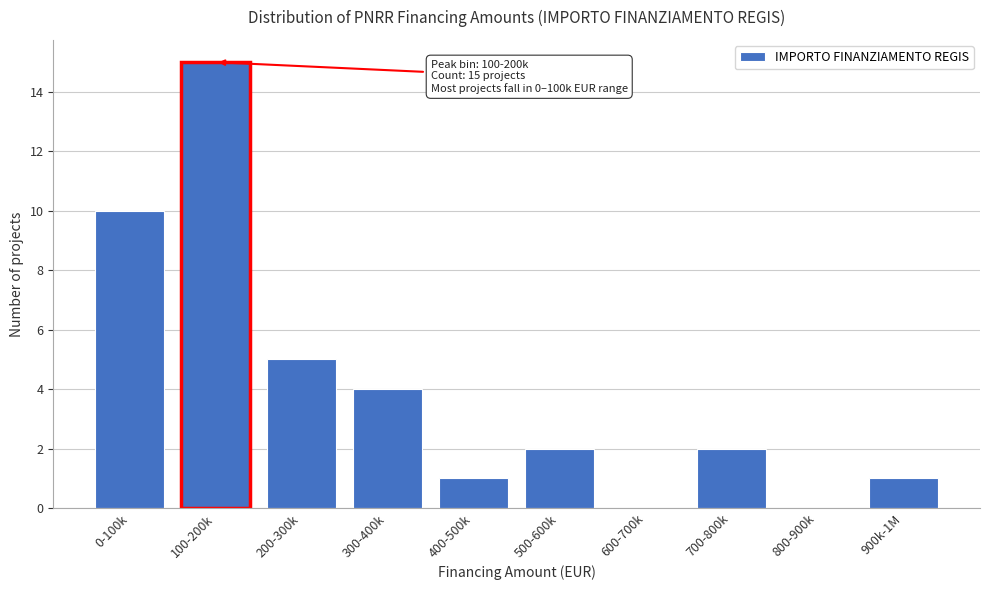

Reading left to right, extract all data points from this chart.

0-100k=10	100-200k=15	200-300k=5	300-400k=4	400-500k=1	500-600k=2	600-700k=0	700-800k=2	800-900k=0	900k-1M=1